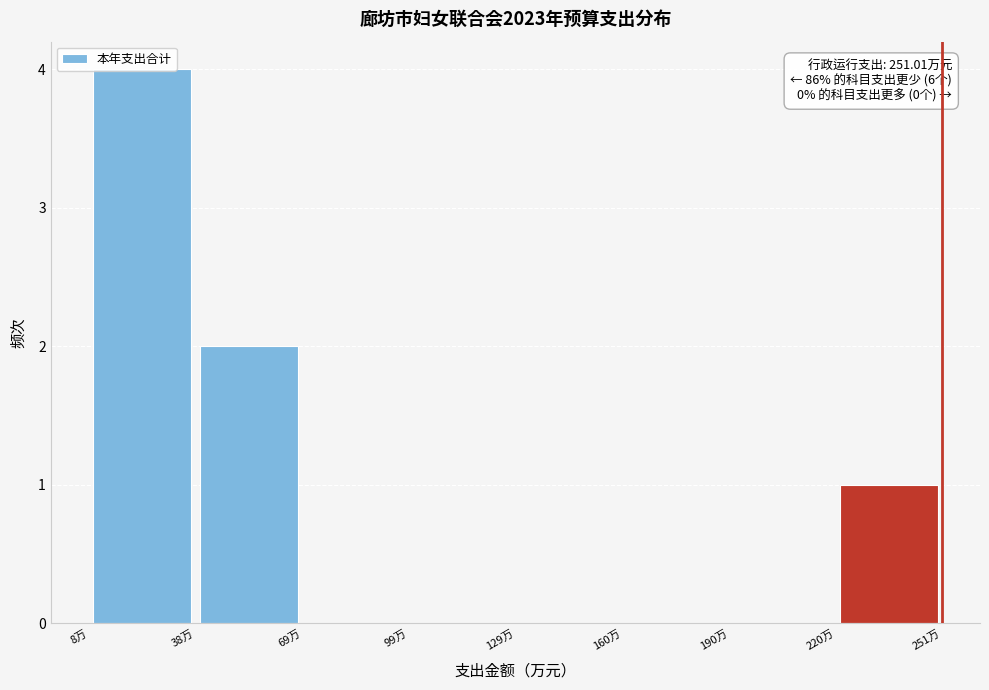

Which range on the x-axis has the tallest bar?

10 to 40